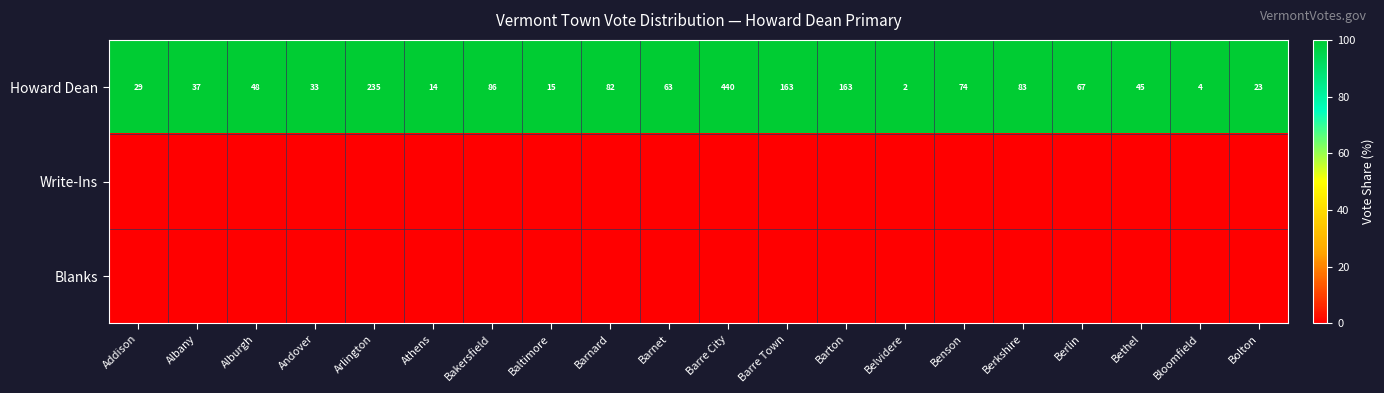

At which label does Howard Dean first exceed 63?

Arlington